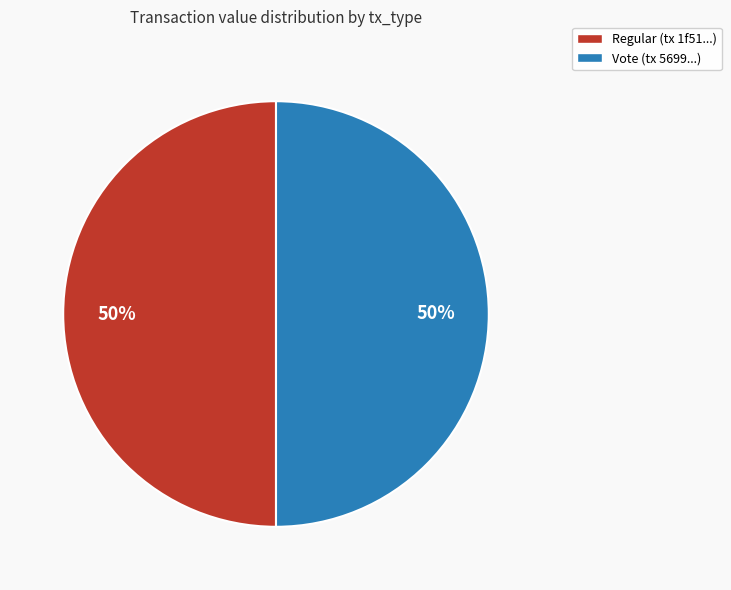

To the nearest percent, what is the difference between the Vote and Regular slice percentages?

0%